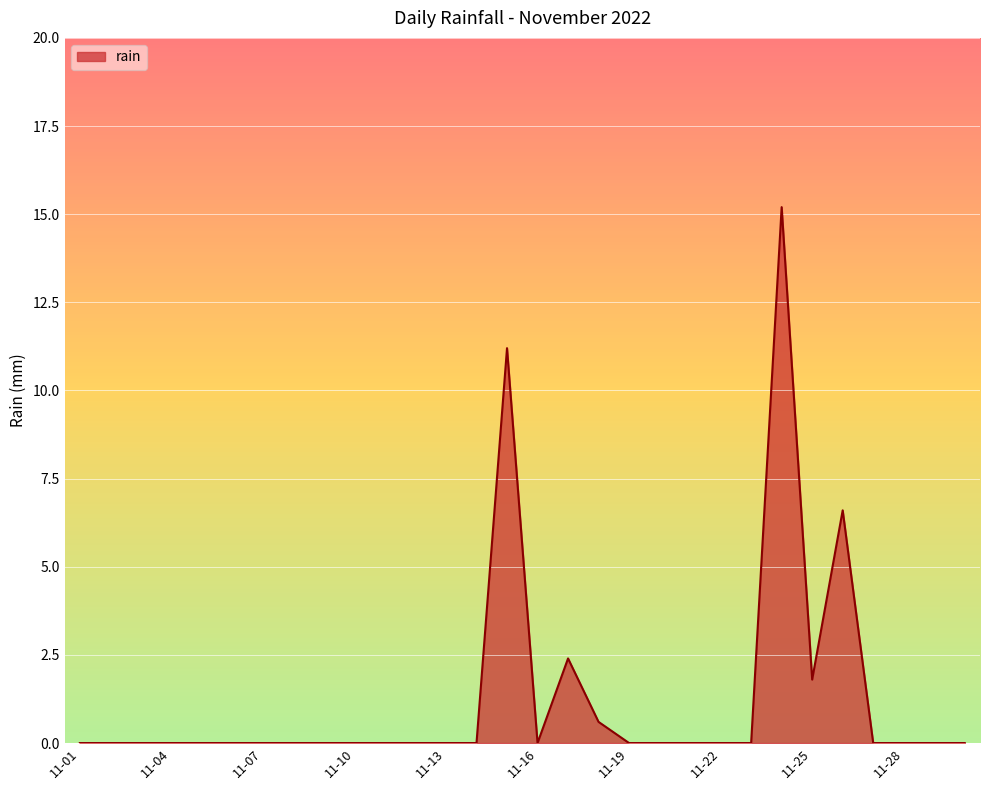

How many series are shown in this chart?

1